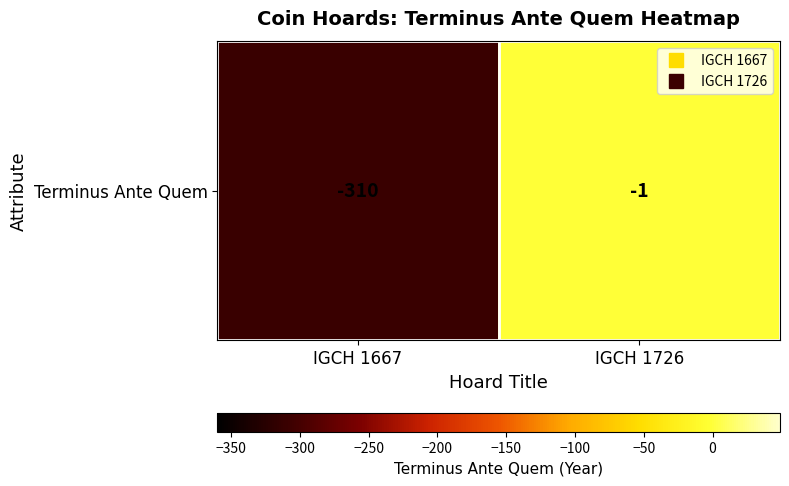

What is the smallest value displayed?

-310